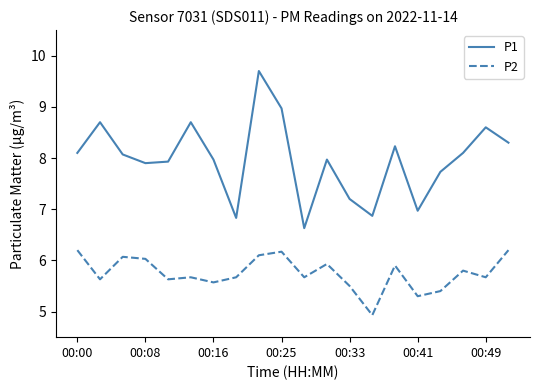

Which series has the largest total across all categories?

P1